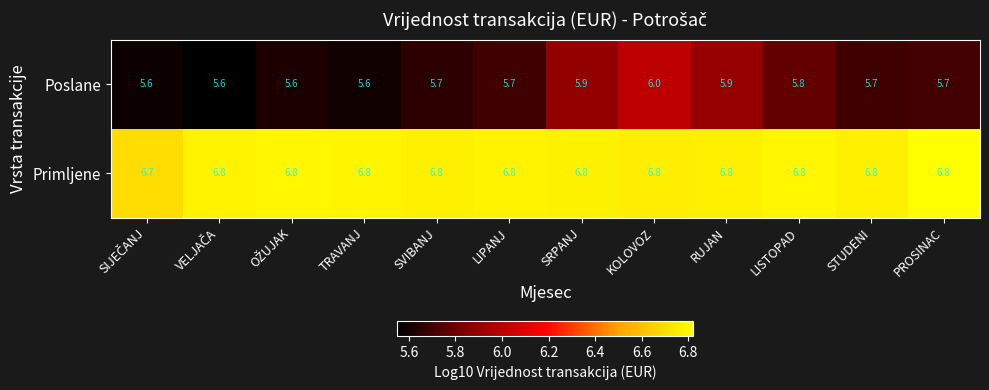

How many Poslane values are between 5 and 6?

12